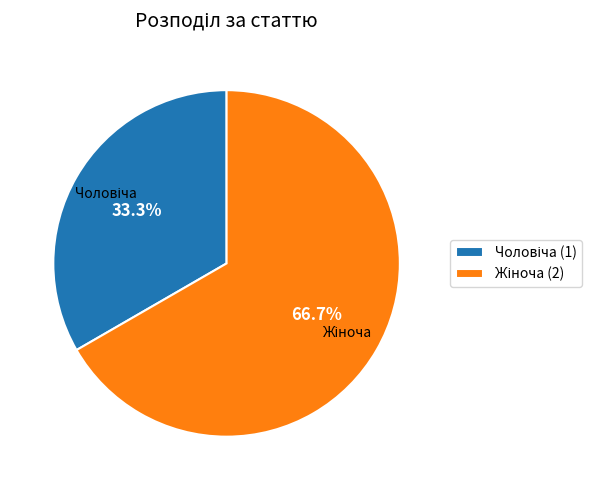

Is there any slice that represents more than half of the pie?

Yes